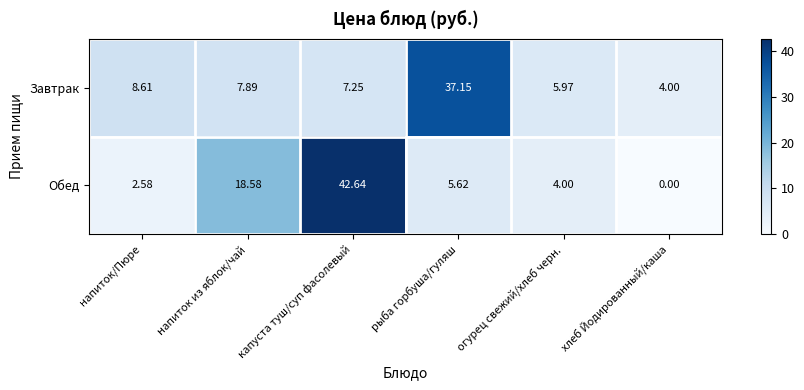

At which label does Обед reach its peak?

капуста туш/суп фасолевый